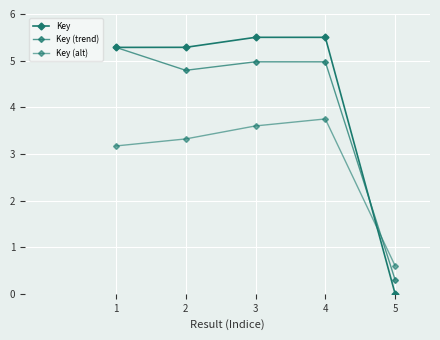

Reading right to left, list all the values displayed in this chart.

Key: 5=0.0	4=5.5	3=5.5	2=5.3	1=5.3
Key (trend): 5=0.3	4=5.0	3=5.0	2=4.8	1=5.3
Key (alt): 5=0.6	4=3.7	3=3.6	2=3.3	1=3.2